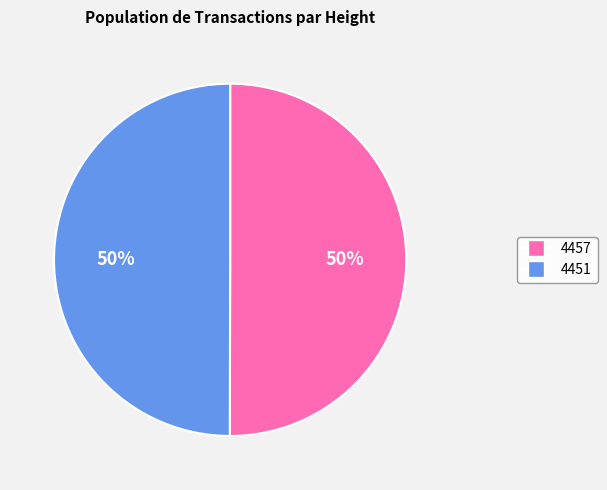

How many slices are in this pie chart?

2